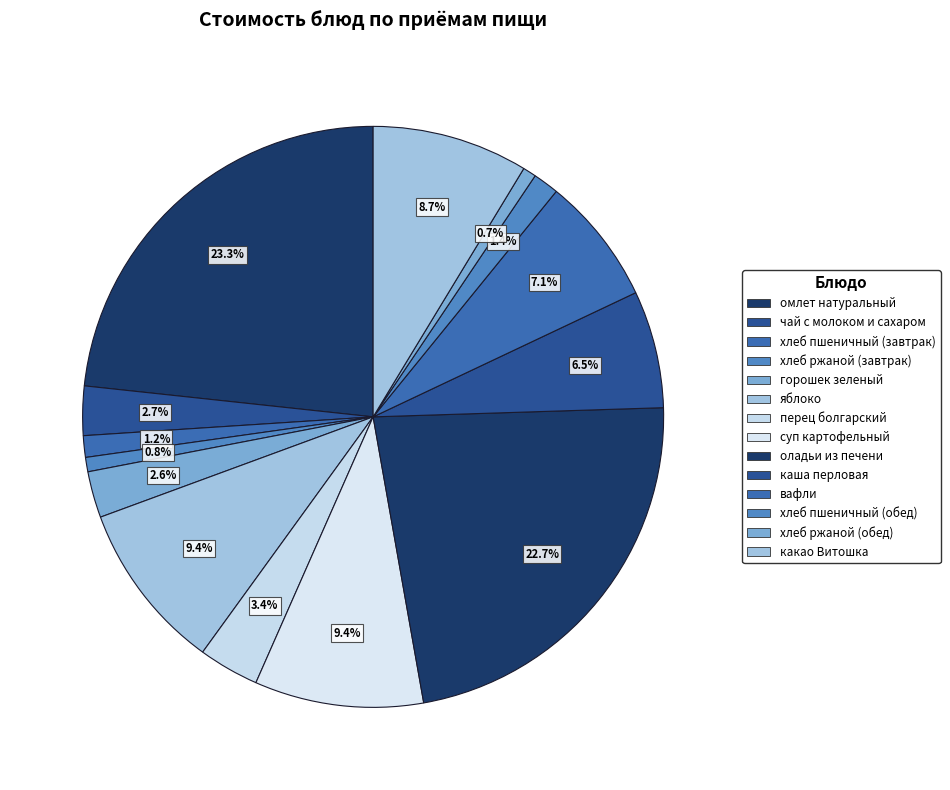

What portion of the pie excludes горошек зеленый?

97.4%